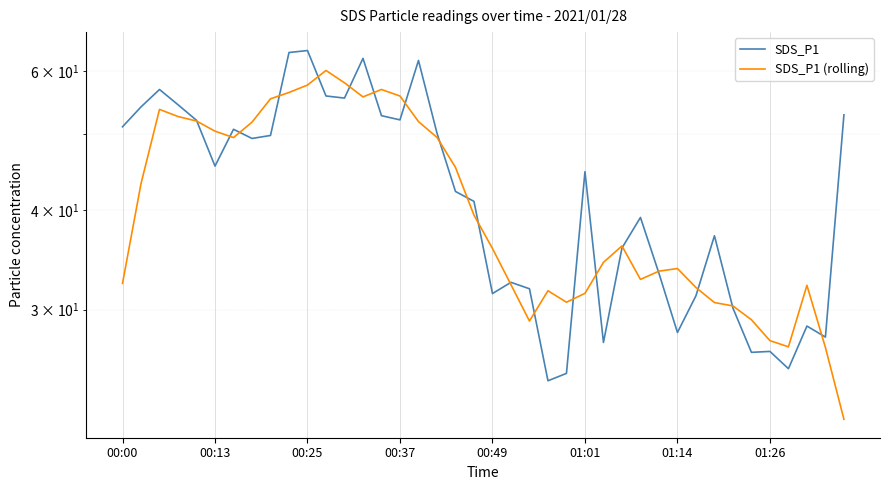

How many data points in SDS_P1 (rolling) are less than 36?

20